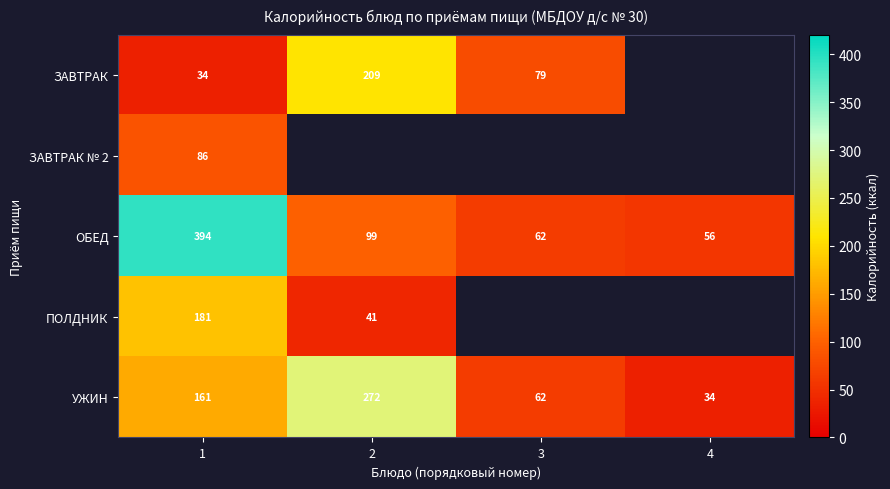

Which series has the largest total across all categories?

ОБЕД